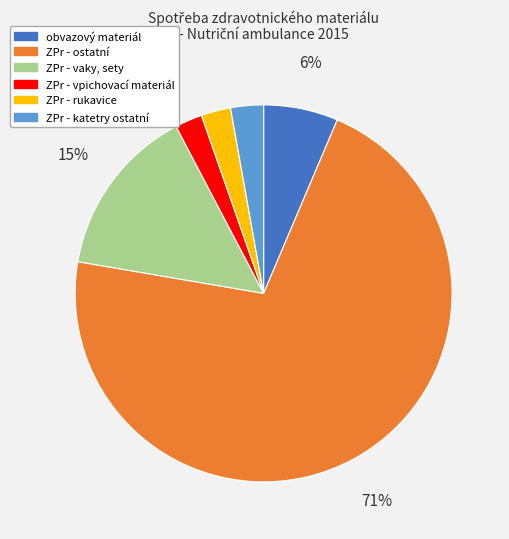

What is the majority slice?

ZPr - ostatní